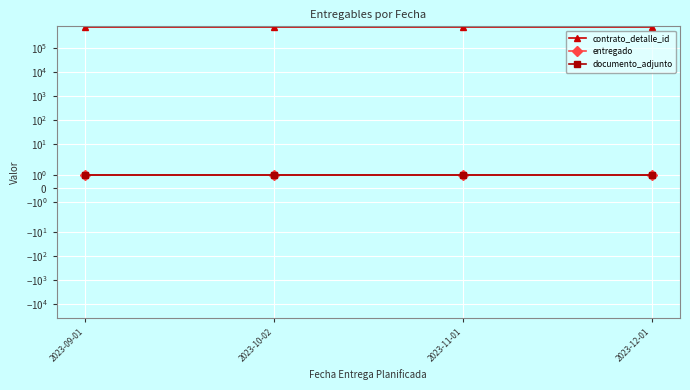

At how many categories does at least one series exceed 150704?

4